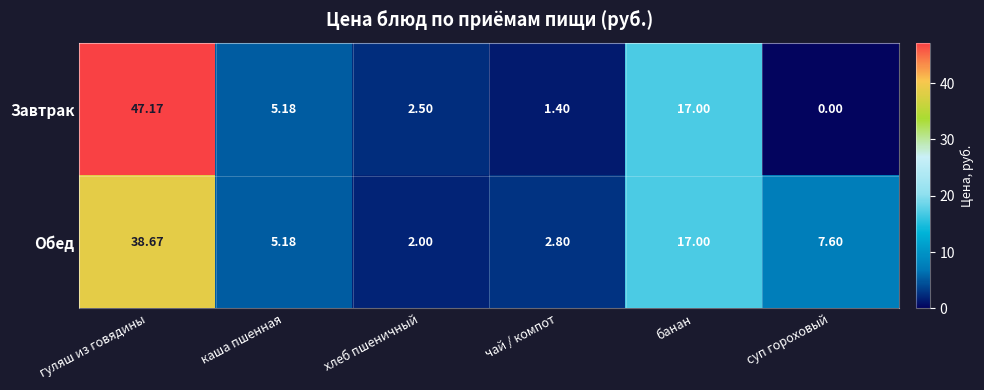

Between хлеб пшеничный and чай / компот, which series saw the biggest shift?

Завтрак